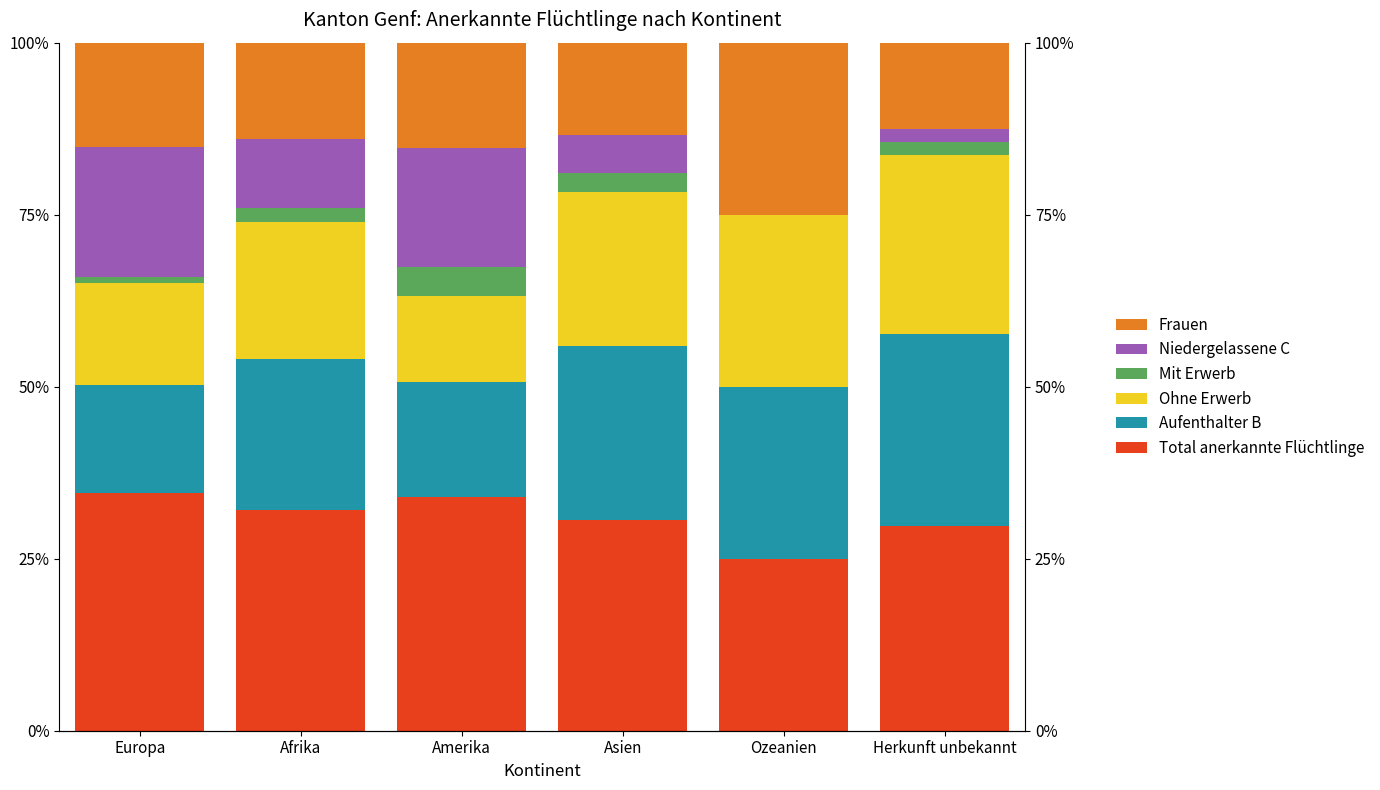

Which has a higher value, Herkunft unbekannt or Ozeanien?

Herkunft unbekannt